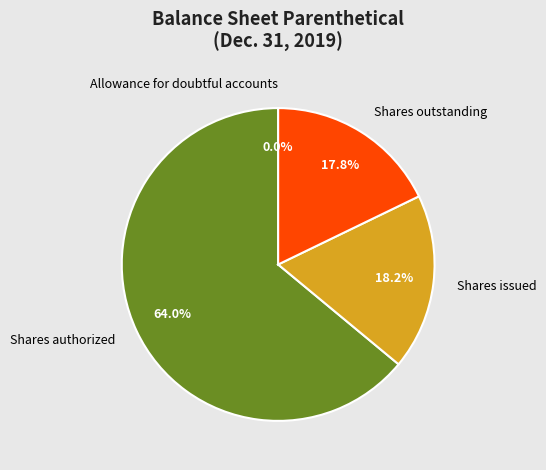

Does Shares authorized account for over 50% of the chart?

Yes